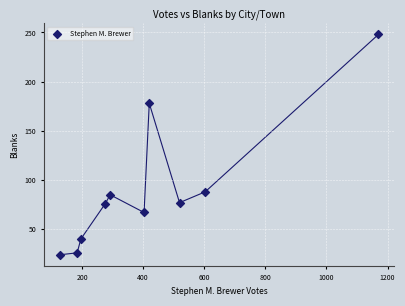

What Y value in the scatter plot is closest to 136?

178